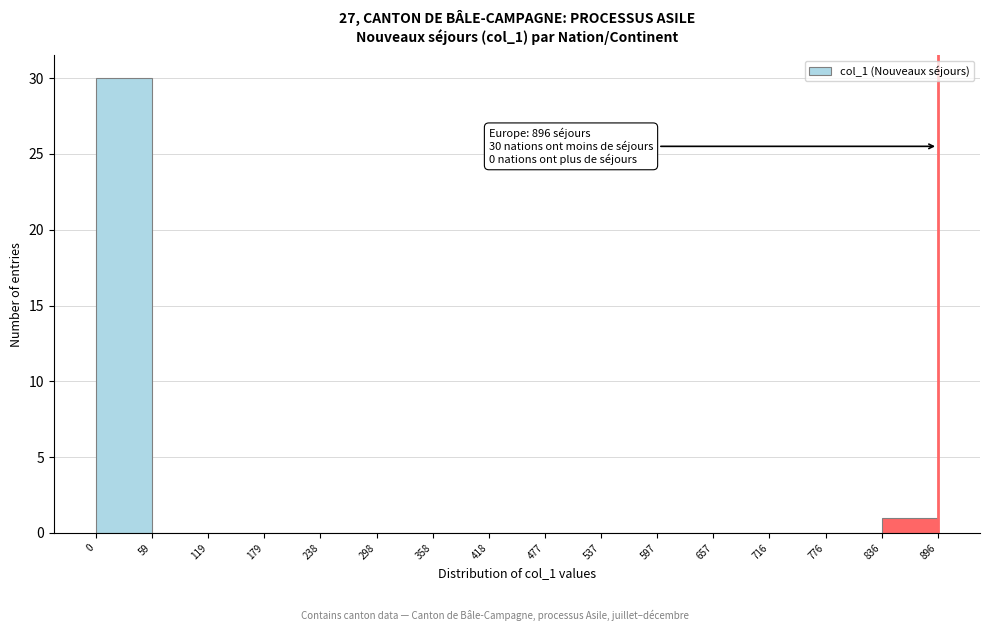

Which range on the x-axis has the tallest bar?

0 to 59